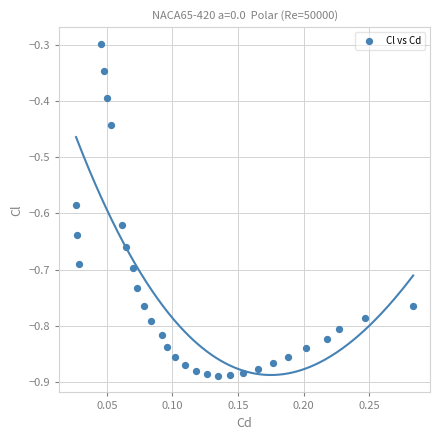

What is the range of Y values (max minus min)?

0.6